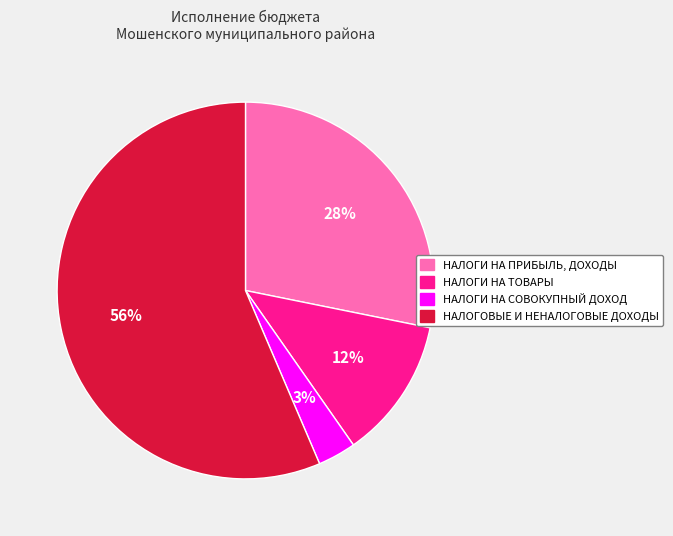

To the nearest percent, what is the average slice percentage?

25%